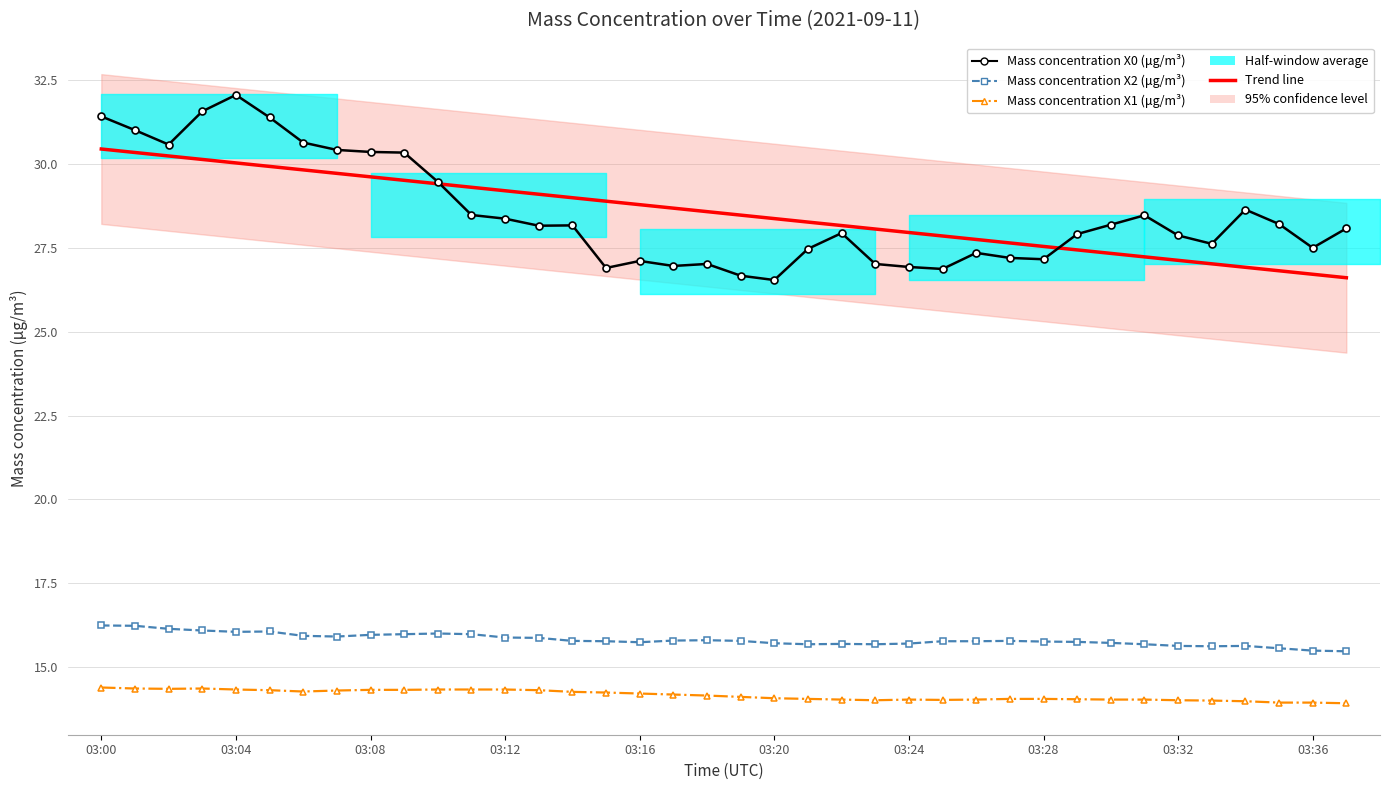

What is the difference between the highest and lowest values at 03:00?

17.0